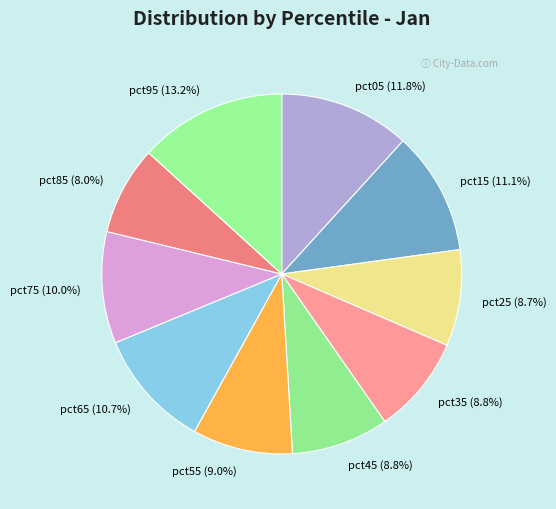

The pct05 slice represents 17% of the pie. True or false?

False